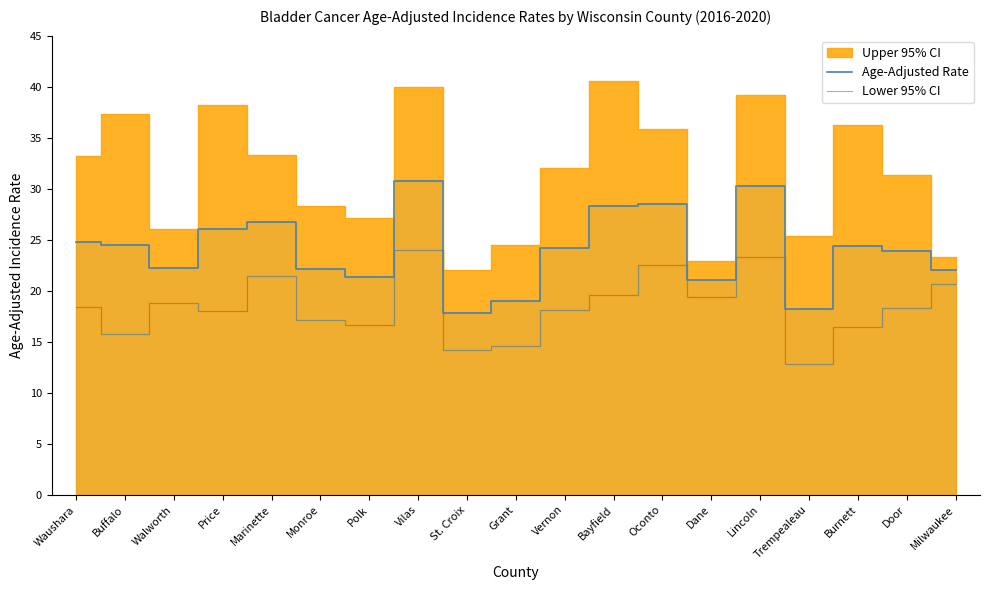

True or false: Age-Adjusted Rate has a value of 9.4 at Trempealeau.

False